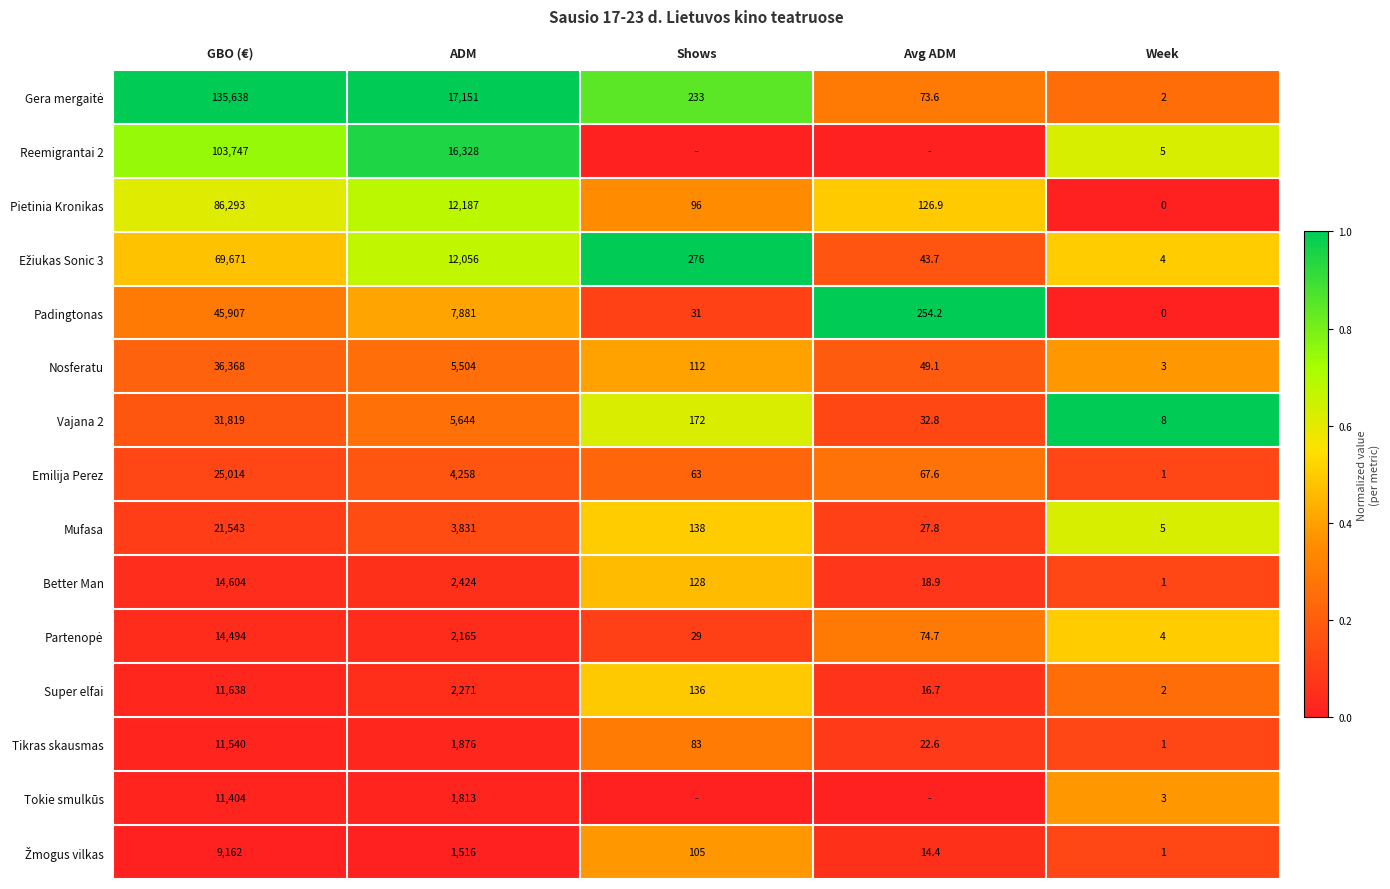

What is the sum of the Emilija Perez values at Shows and ADM?

4321.0